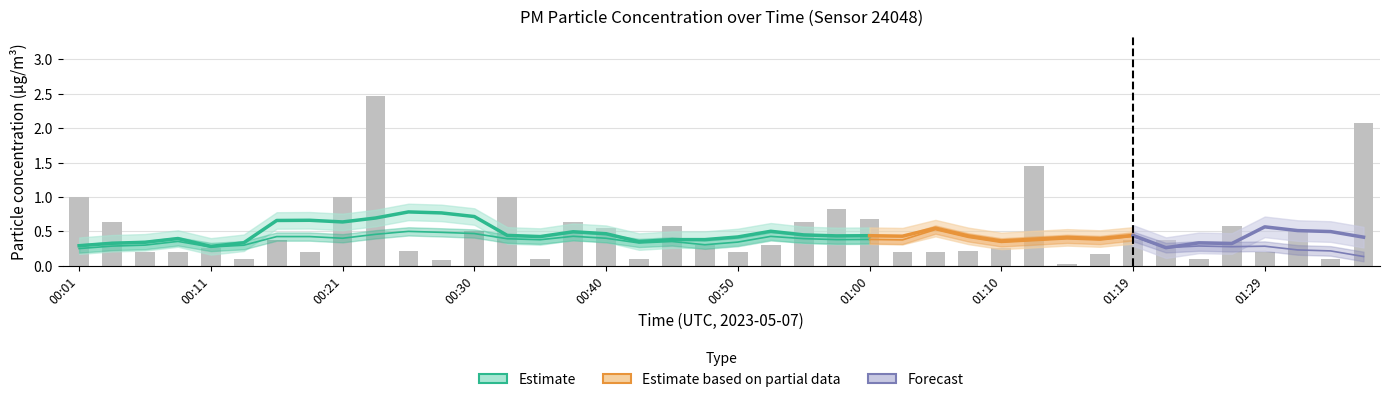

What is the difference between the second highest and second lowest values?

2.0